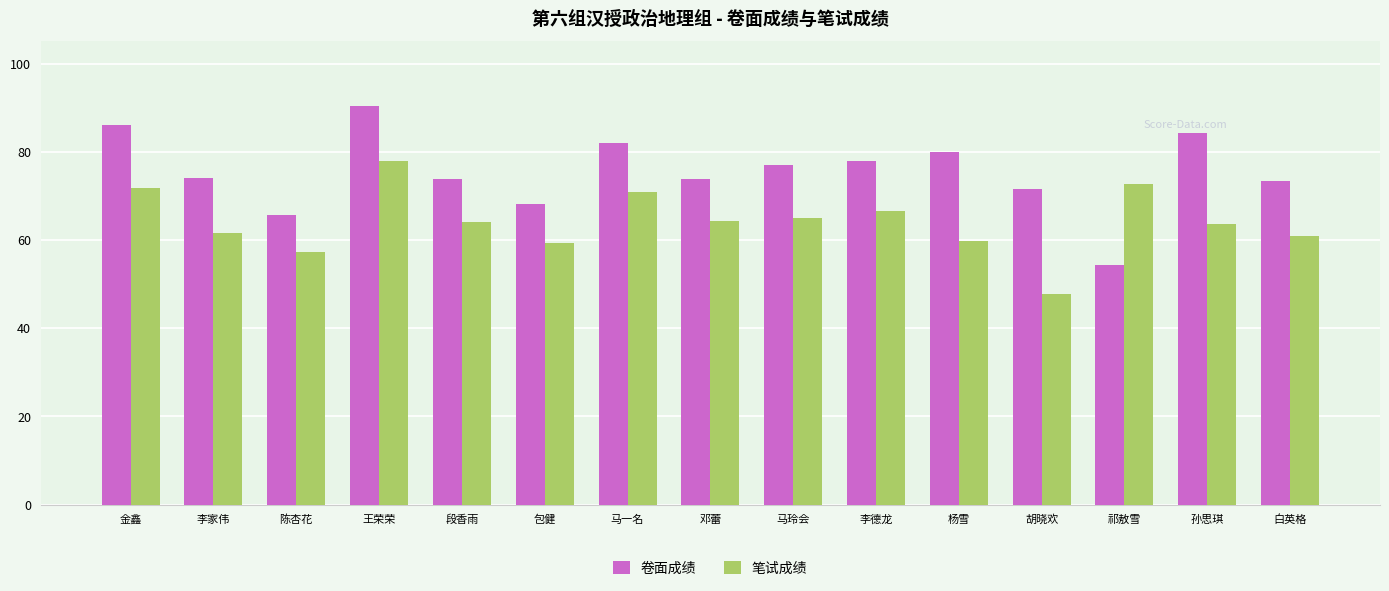

At which category is the sum across all series the highest?

王荣荣